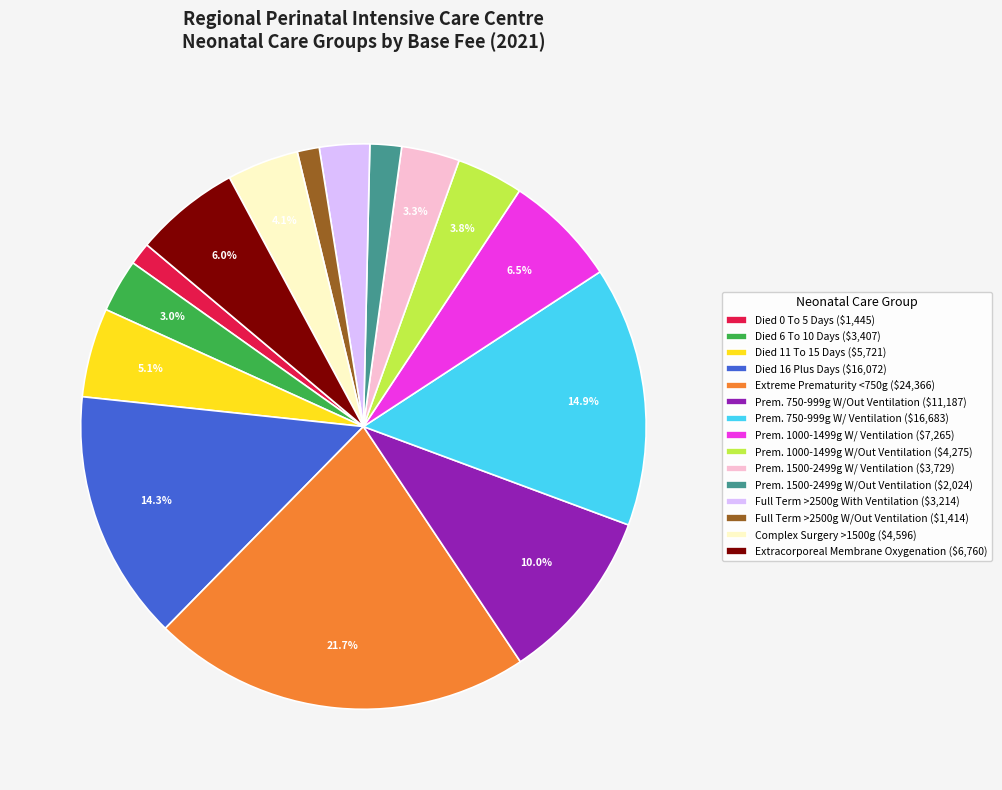

Is there any slice that represents more than half of the pie?

No